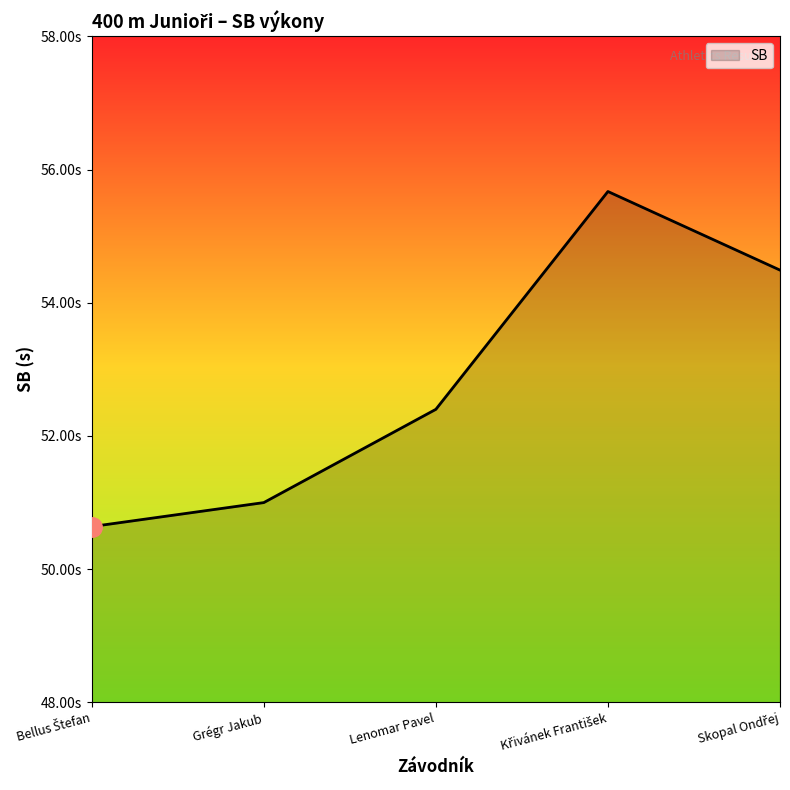

What is the label of the 4th point from the right?

Grégr Jakub